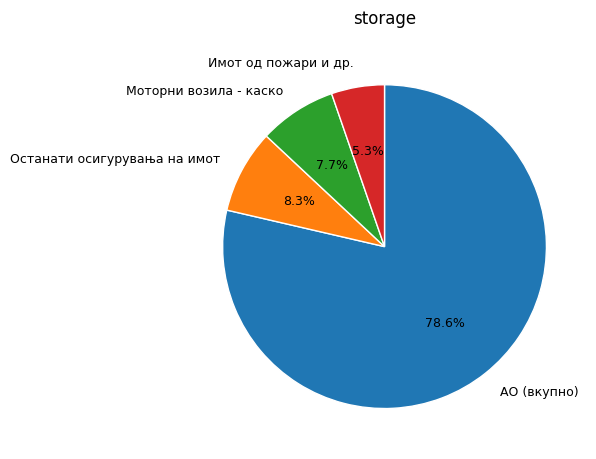

To the nearest percent, what is the average slice percentage?

25%